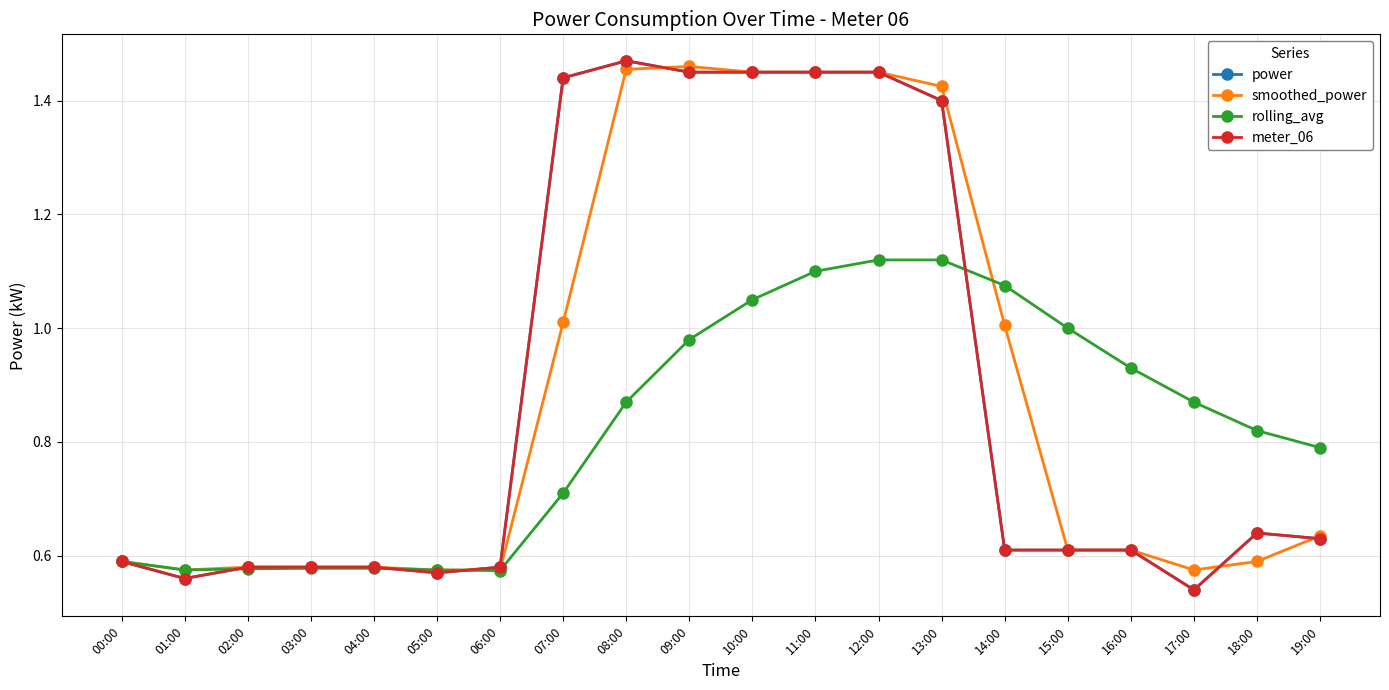

The rolling_avg series shows 0.4 at 07:00. True or false?

False